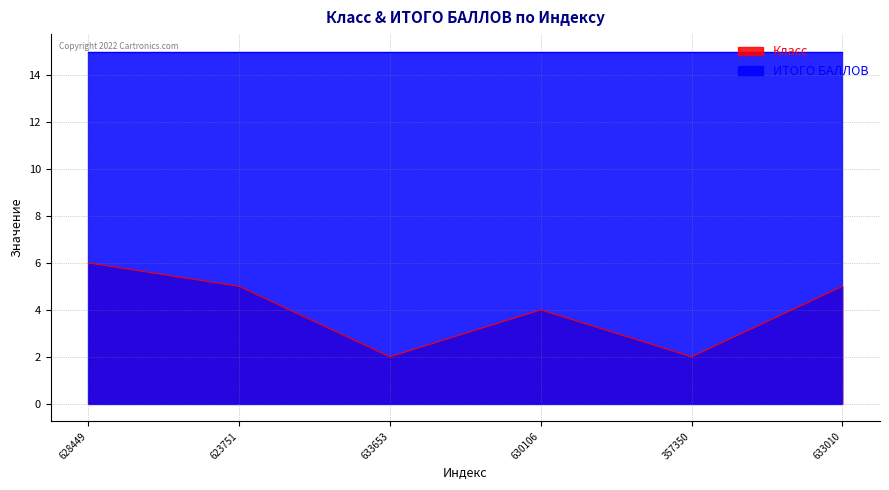

List the labels in order of value, largest first.

628449, 623751, 633010, 630106, 633653, 357350